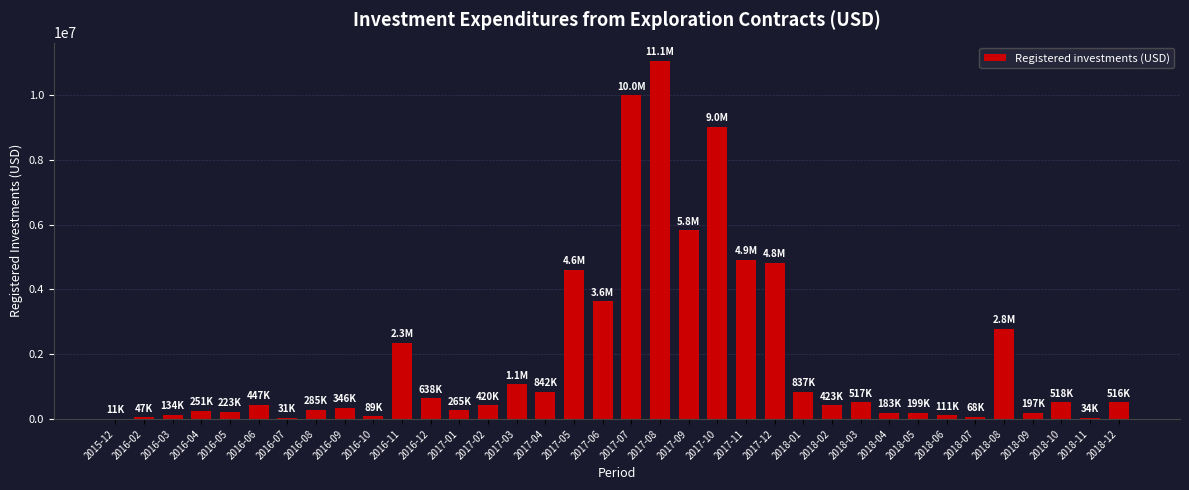

At which label does the data first exceed 447288?

2016-06